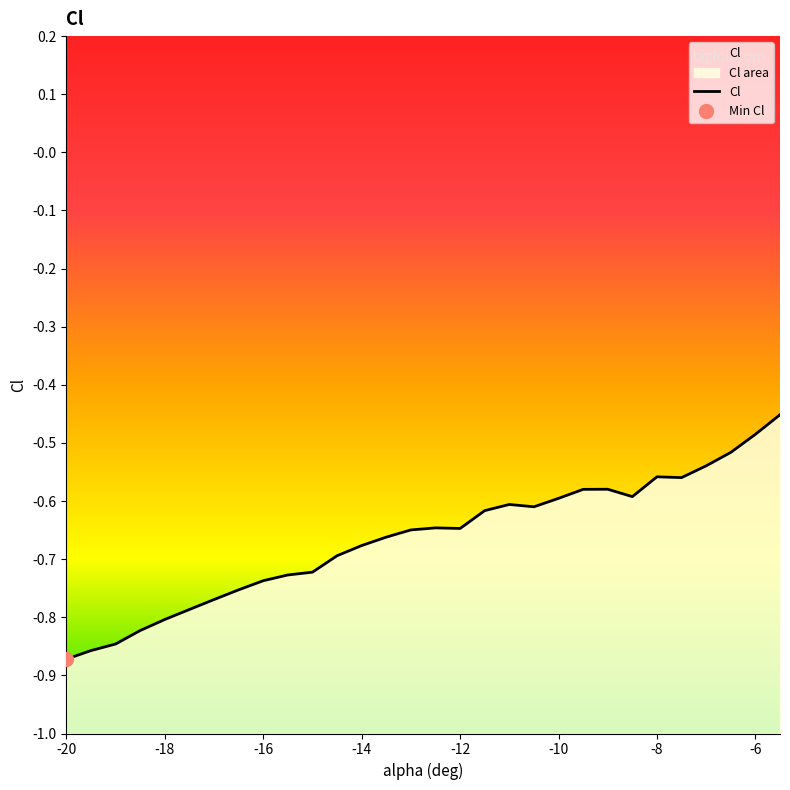

Which has a higher value, -11 or -13?

-11